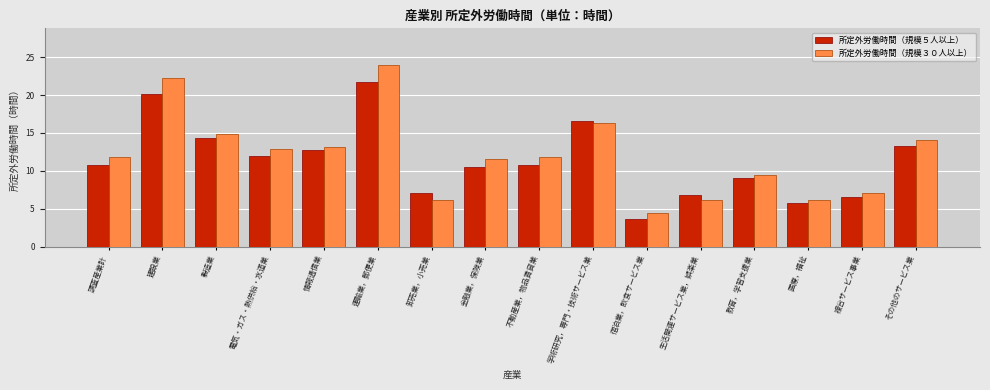

Between 医療，福祉 and その他のサービス業, which series saw the biggest shift?

所定外労働時間（規模３０人以上）